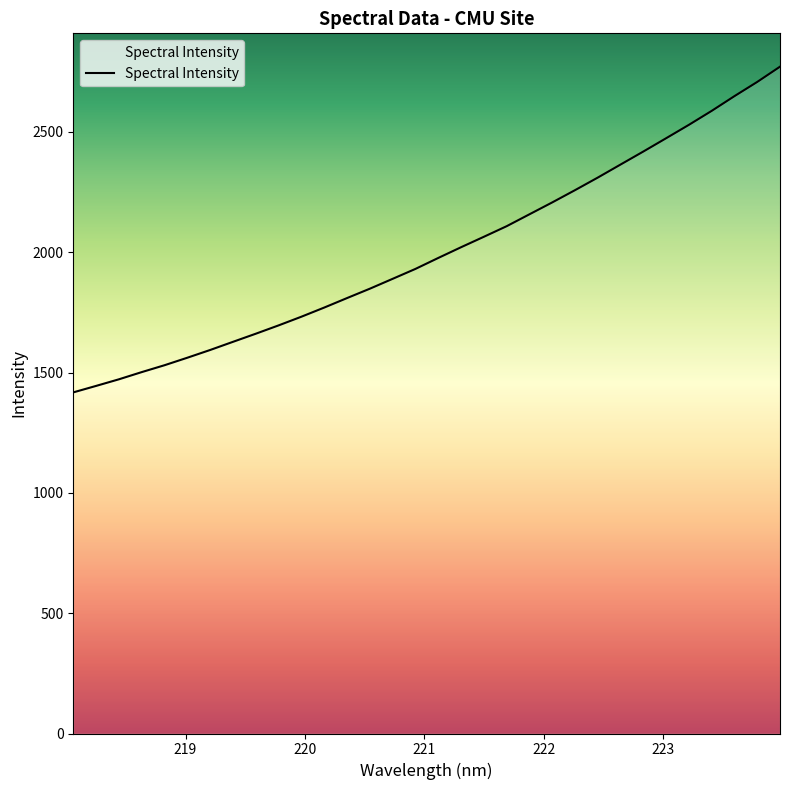

What is the difference between the second highest and minimum values?

1290.1